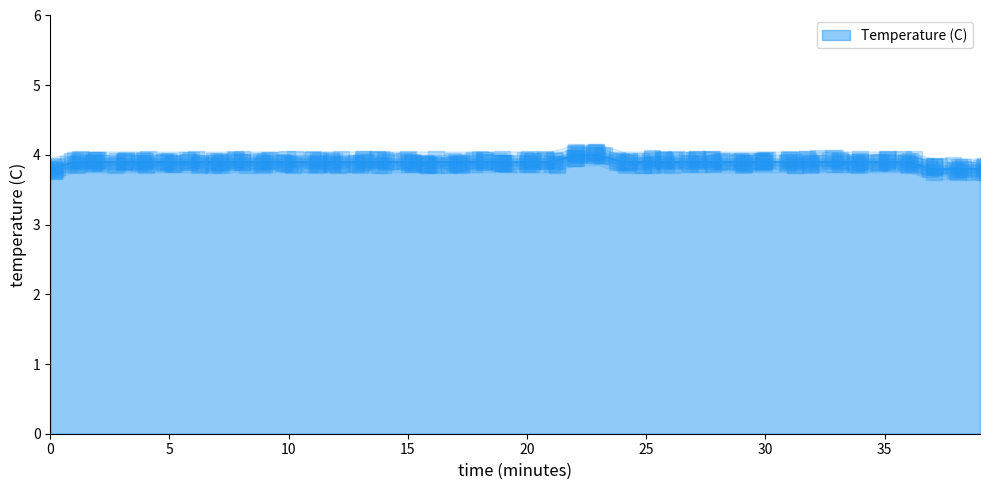

Between 33 and 29, which is larger?

33